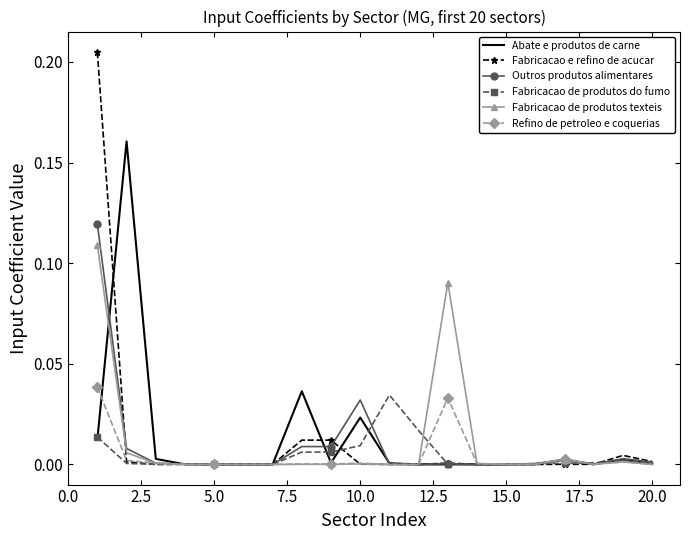

Which series has the largest range (max minus min)?

Fabricacao e refino de acucar